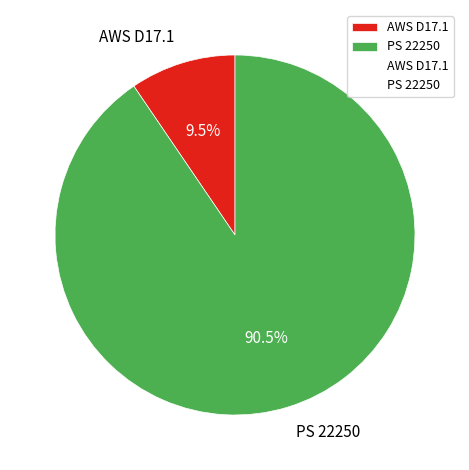

Which category has the smallest portion of the pie?

AWS D17.1